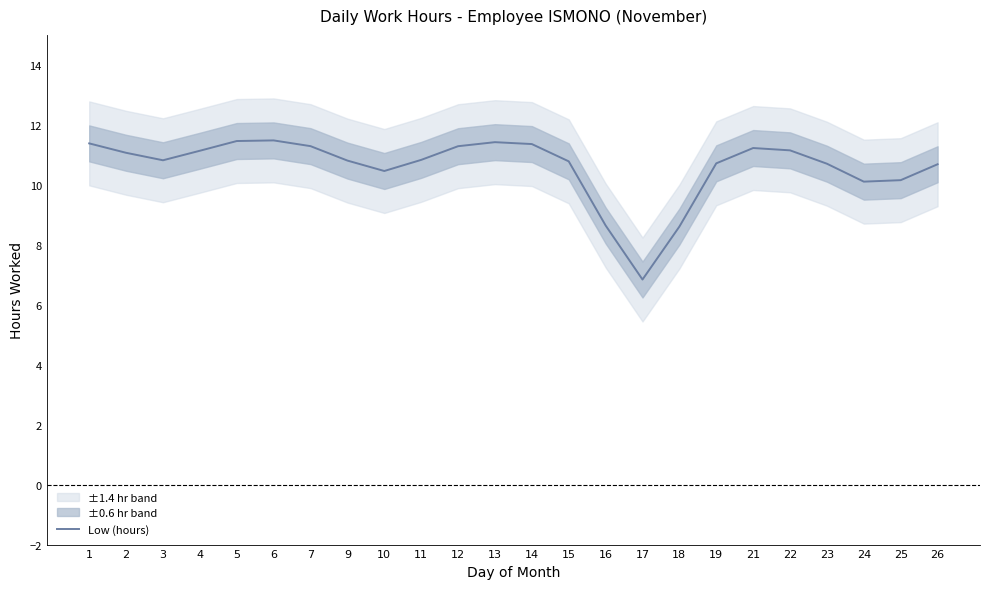

How many lines are shown in the chart?

1